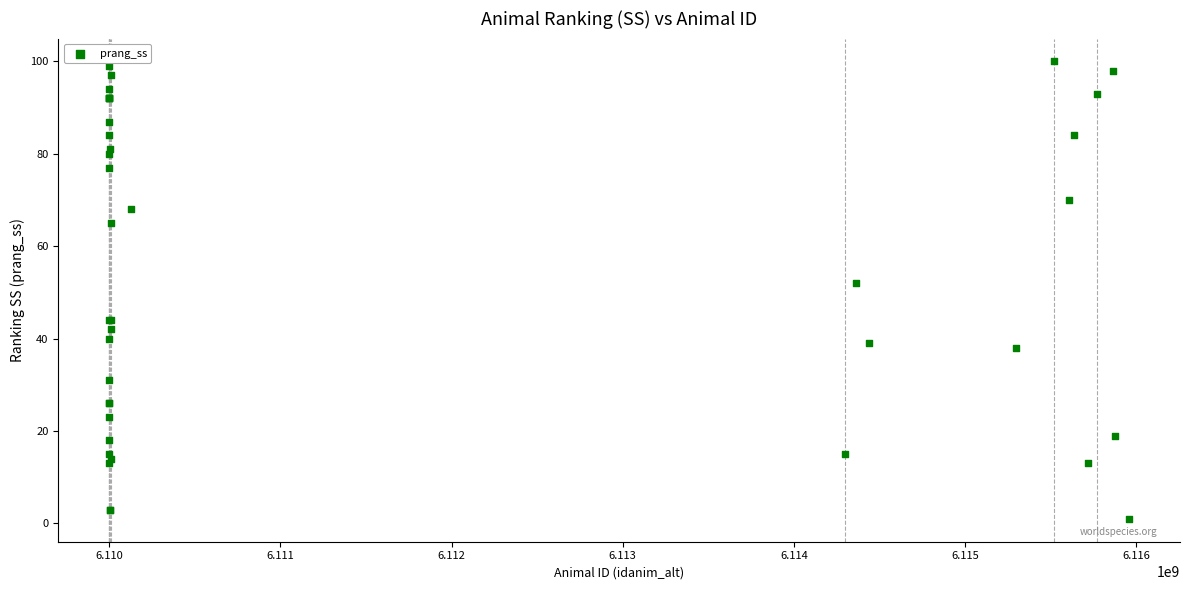

What Y value in the scatter plot is closest to 50?

52